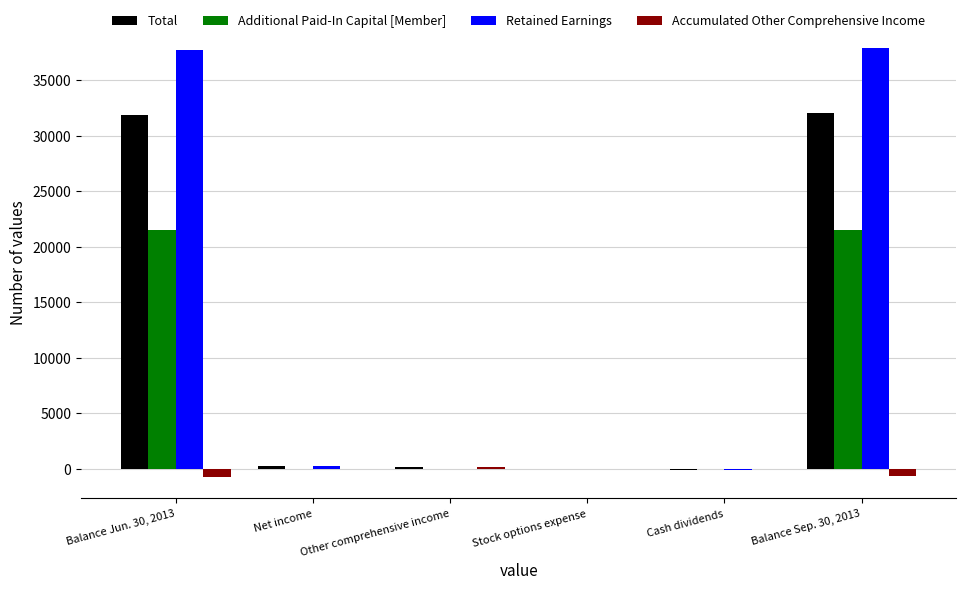

The Accumulated Other Comprehensive Income series shows 0 at Net income. True or false?

True